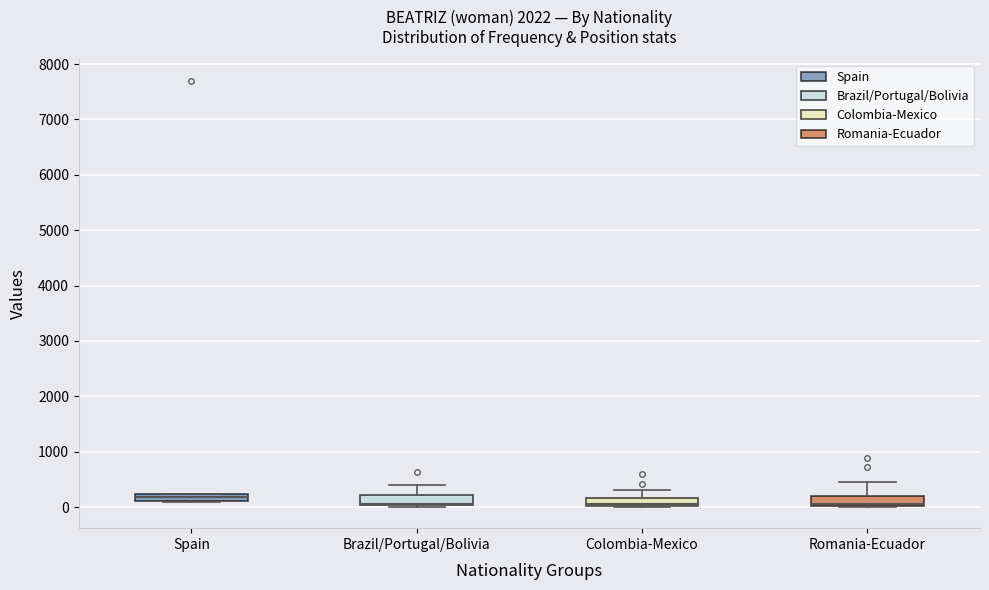

Where is the lower edge of the box for Colombia-Mexico on the y-axis? The values are not printed on the chart, so give them approximately, as read against the axis.

0